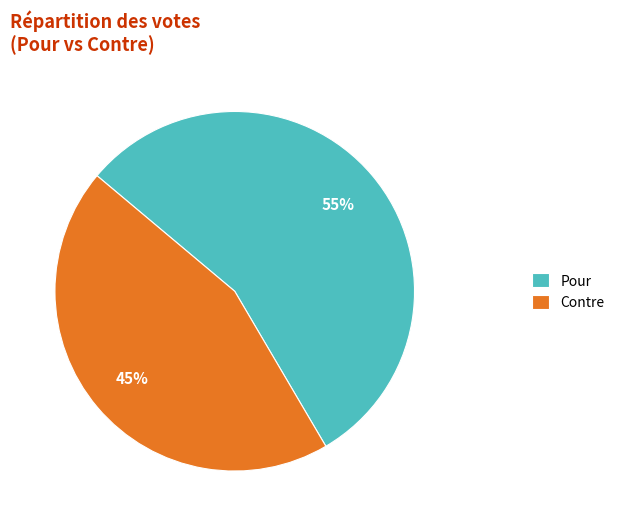

How many slices are in this pie chart?

2